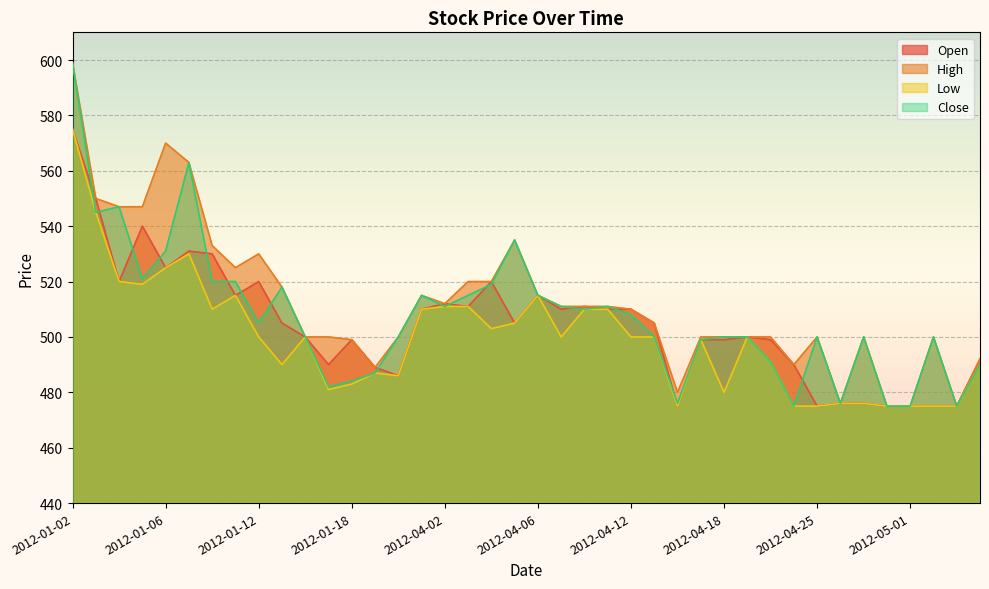

True or false: Low has a value of 882 at 2012-04-04.

False